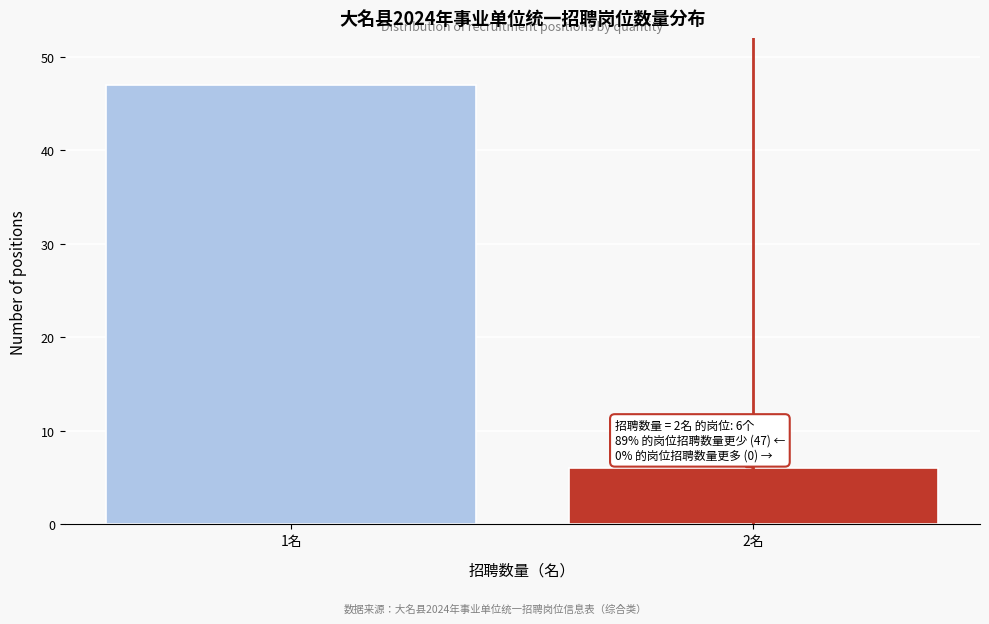

Reading left to right, list all the values displayed in this chart.

1名=47	2名=6